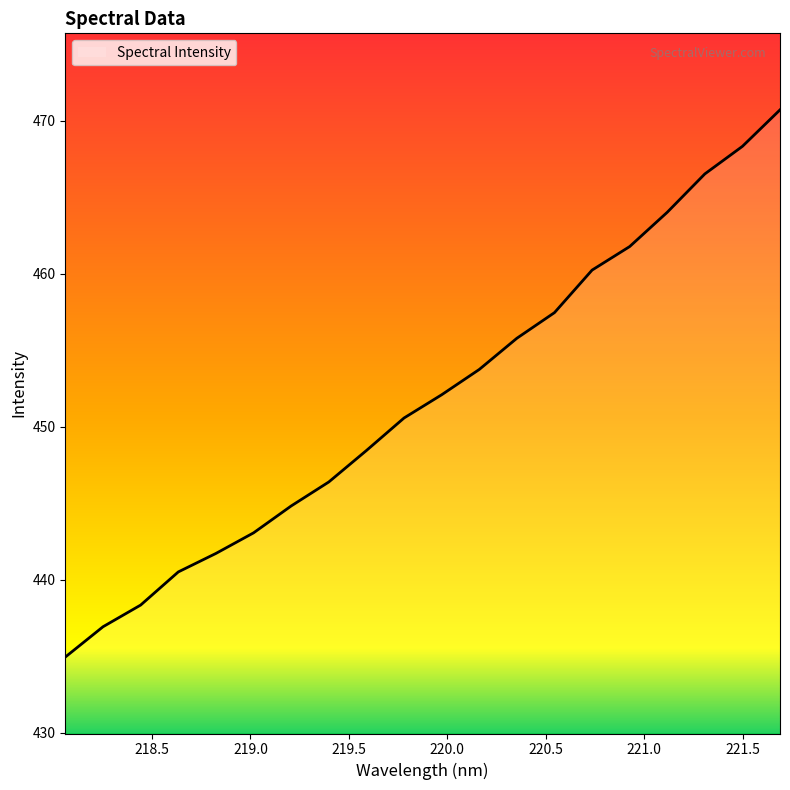

What is the difference between the maximum and minimum values?

35.8